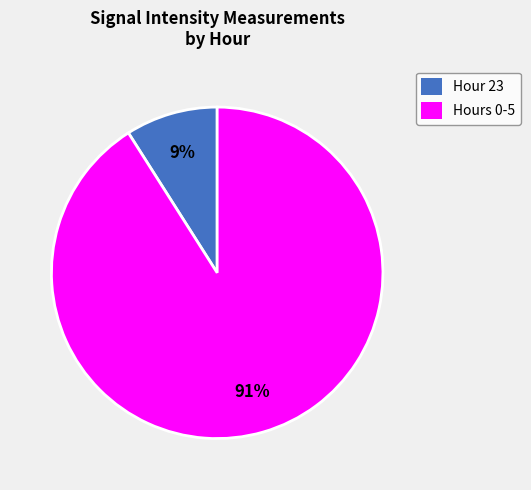

To the nearest percent, what portion does Hours 0-5 represent?

91%